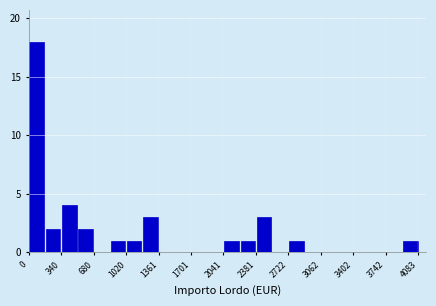

Around what value on the x-axis is the tallest bar? Give the approximate position of its centre, as read against the axis.

100